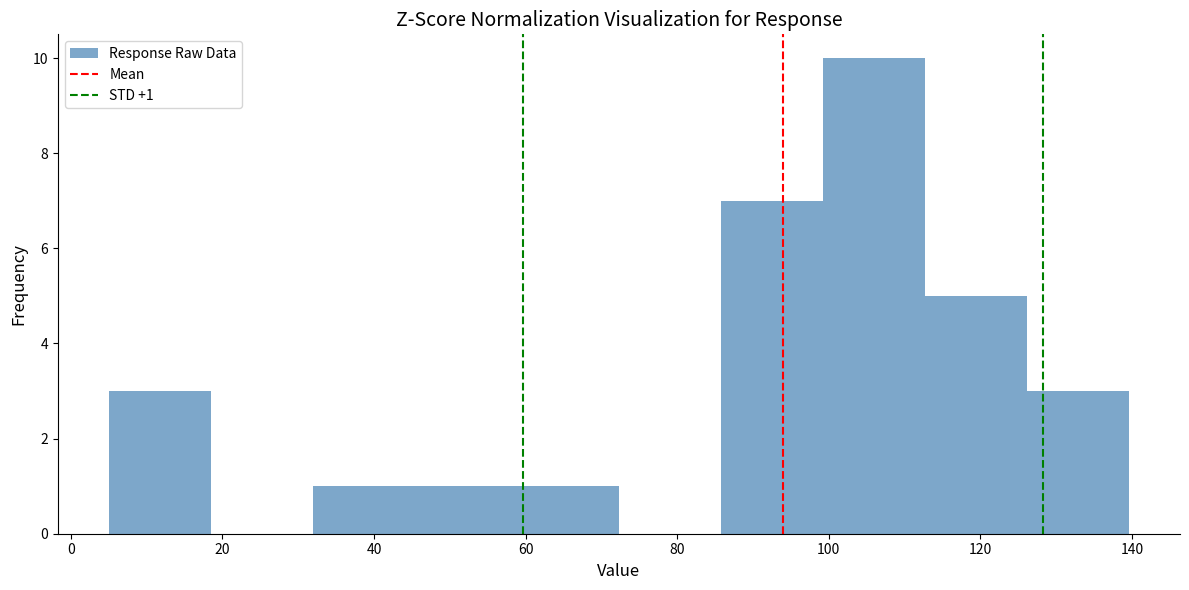

Which range on the x-axis has the tallest bar?

100 to 112